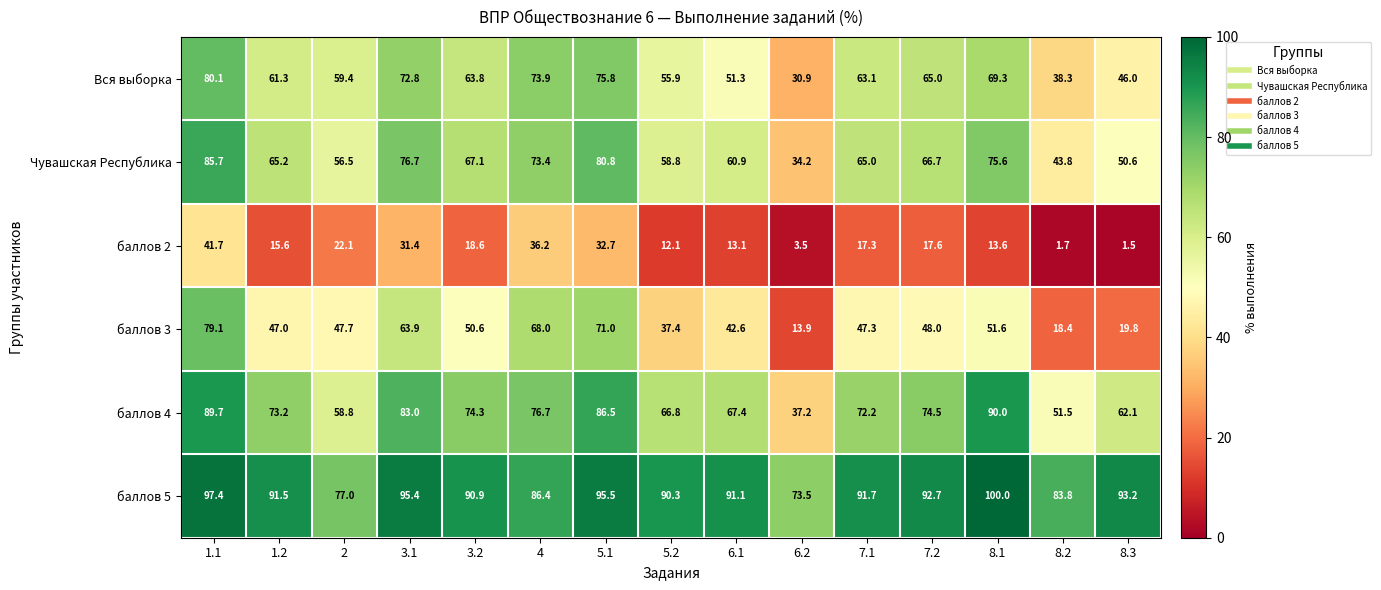

Is it true that баллов 4 equals 83.0 at 3.1?

True